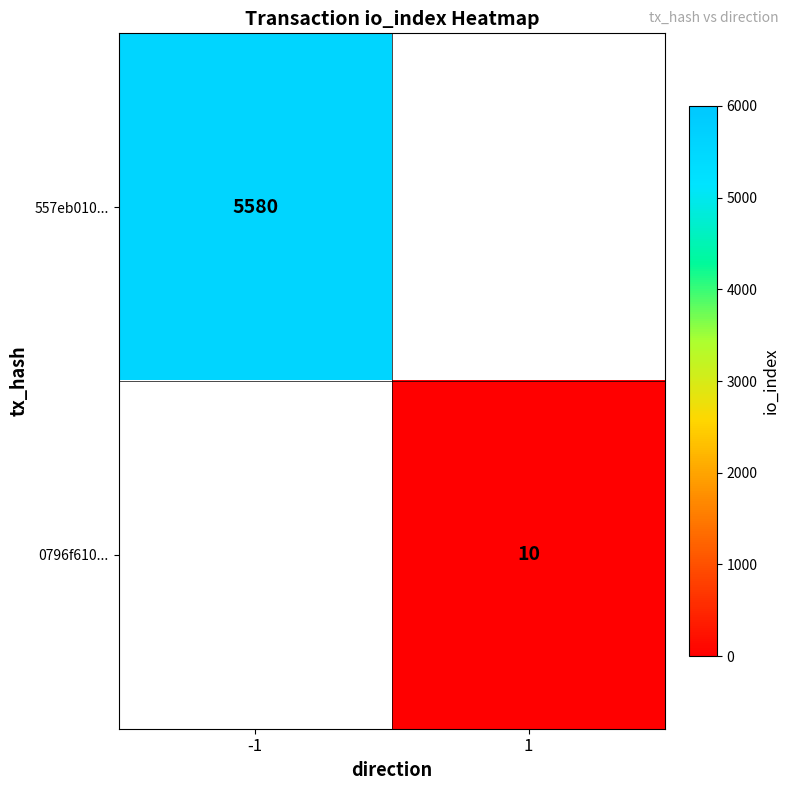

Count the number of data series in this chart.

2